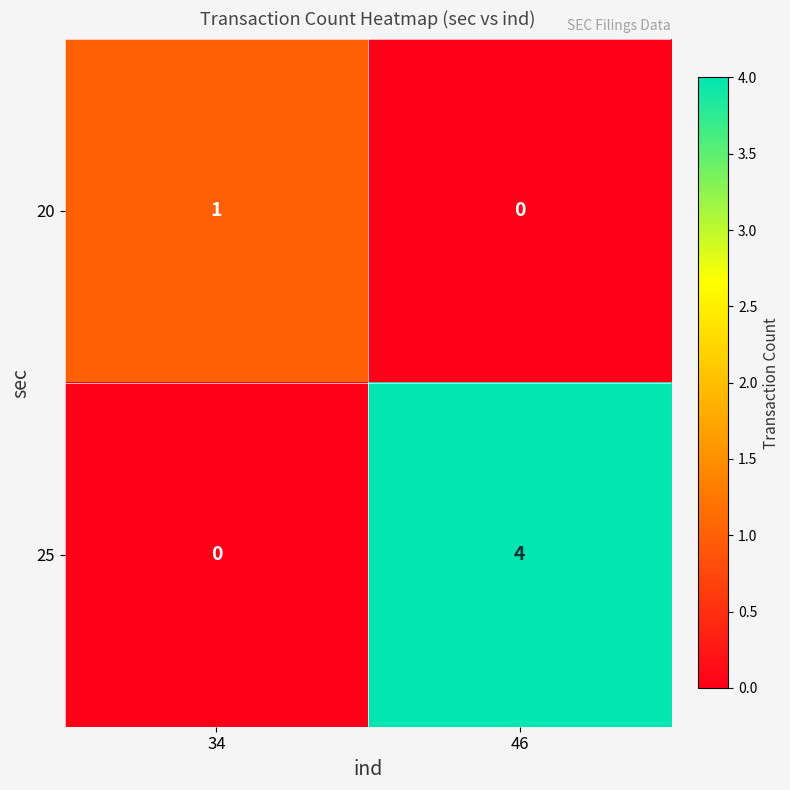

What is the sum of all 25 values?

4